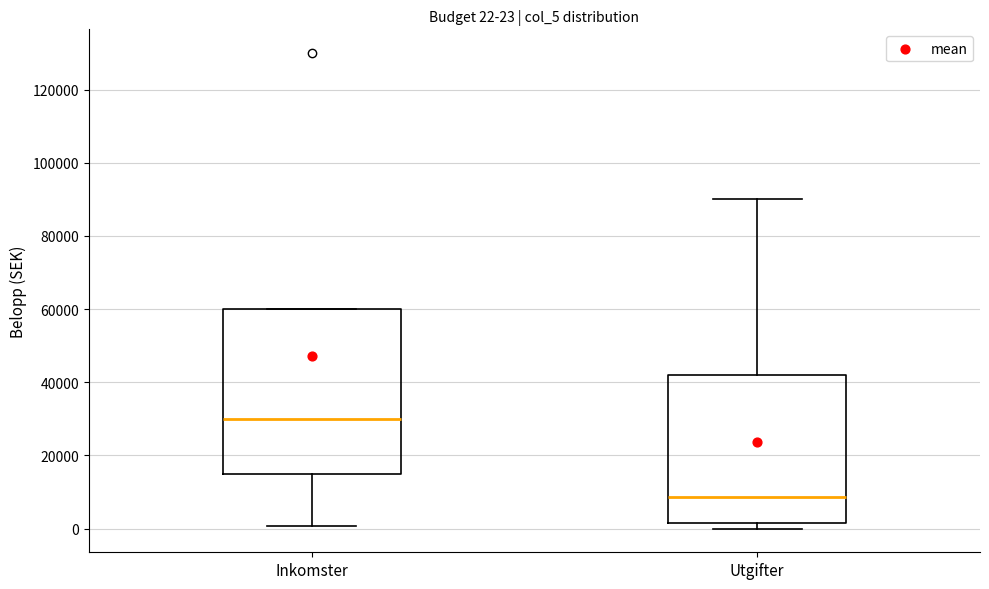

Which box has the lowest median line?

Utgifter